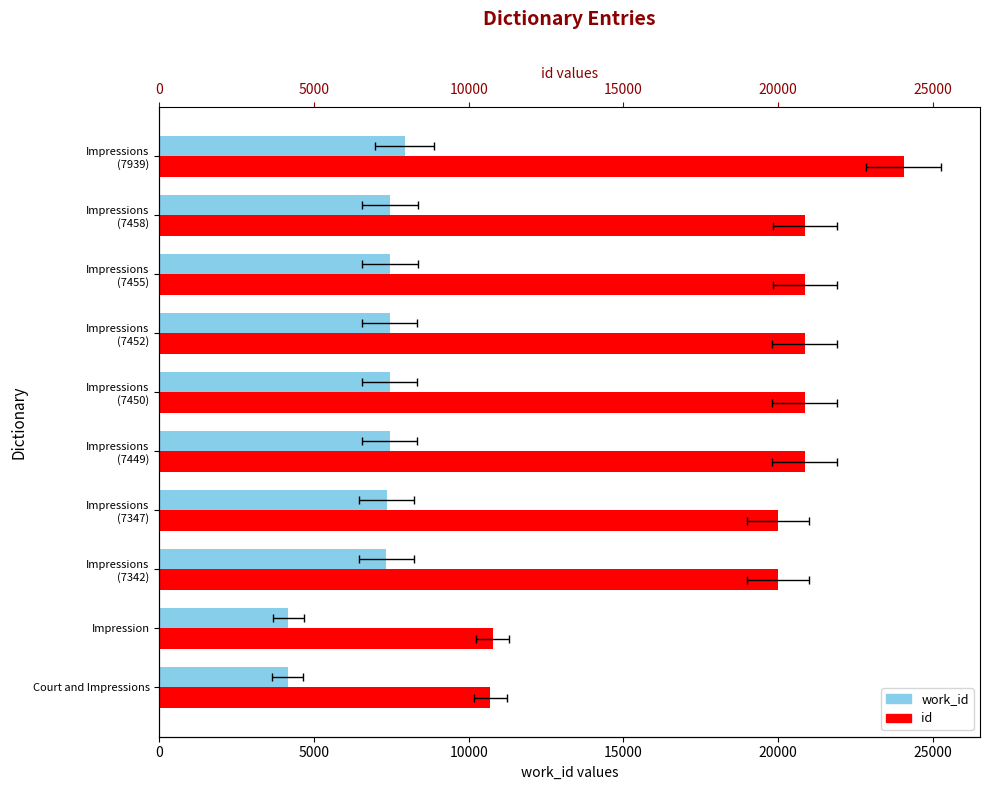

The value of work_id at Impressions (7458) is 7458. True or false?

True